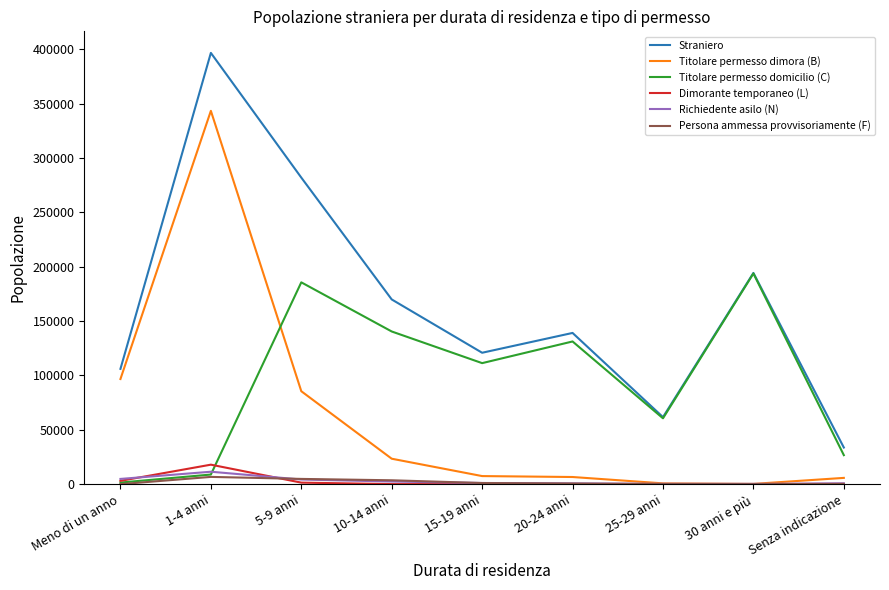

Which series changed the most between 15-19 anni and 25-29 anni?

Straniero